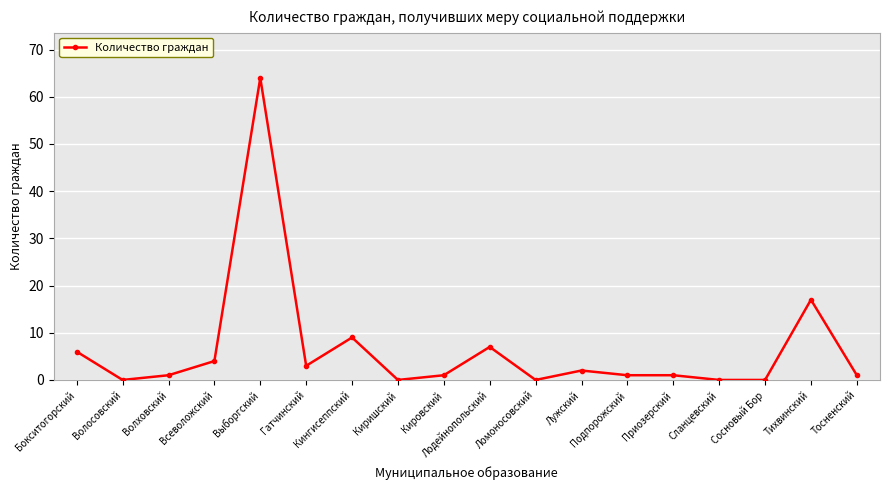

Which has a higher value, Тосненский or Всеволожский?

Всеволожский